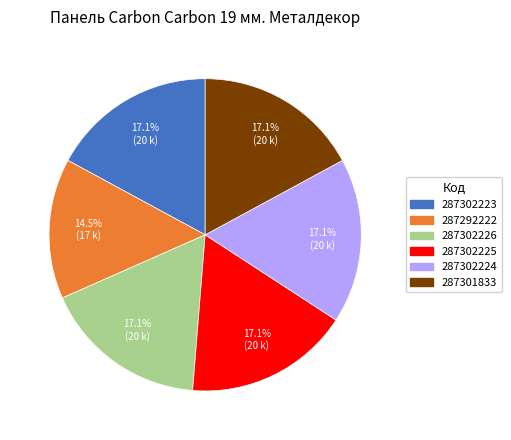

Combined, what portion of the pie is 287302225 and 287302226?

34.2%